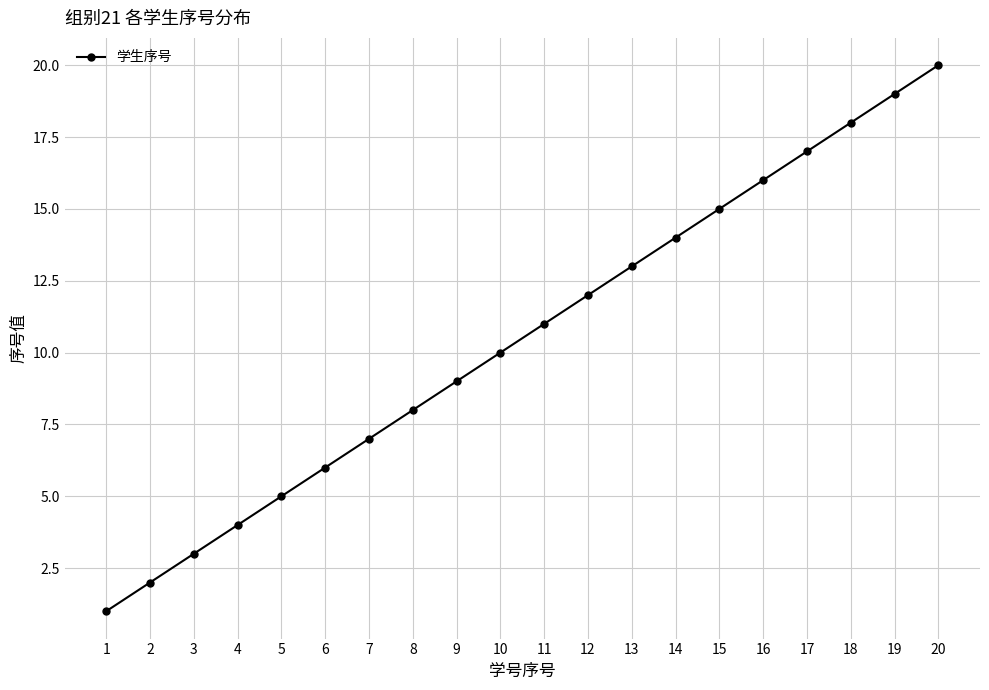

What is the sum of all values?

210